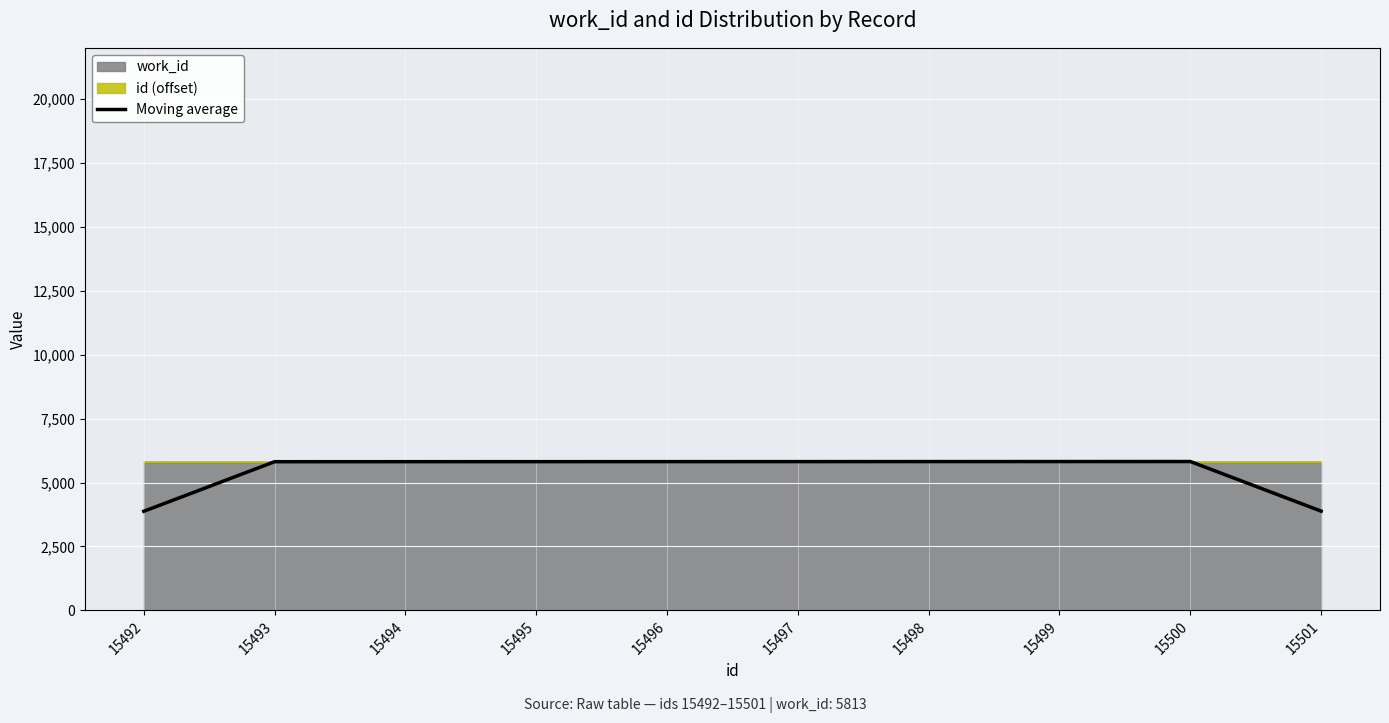

Rank the categories by value from highest to lowest.

15500, 15499, 15498, 15497, 15496, 15495, 15494, 15493, 15501, 15492